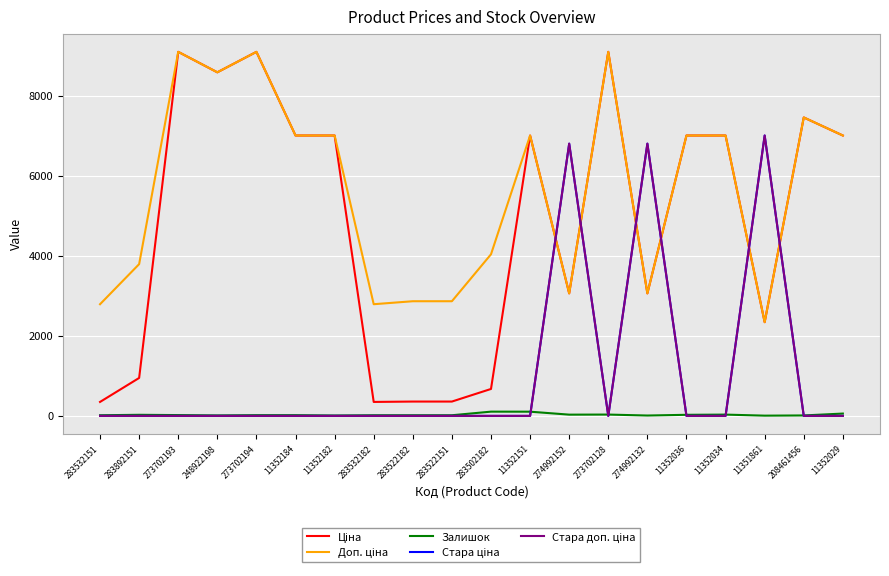

The Ціна series shows 15570.1 at 273702194. True or false?

False